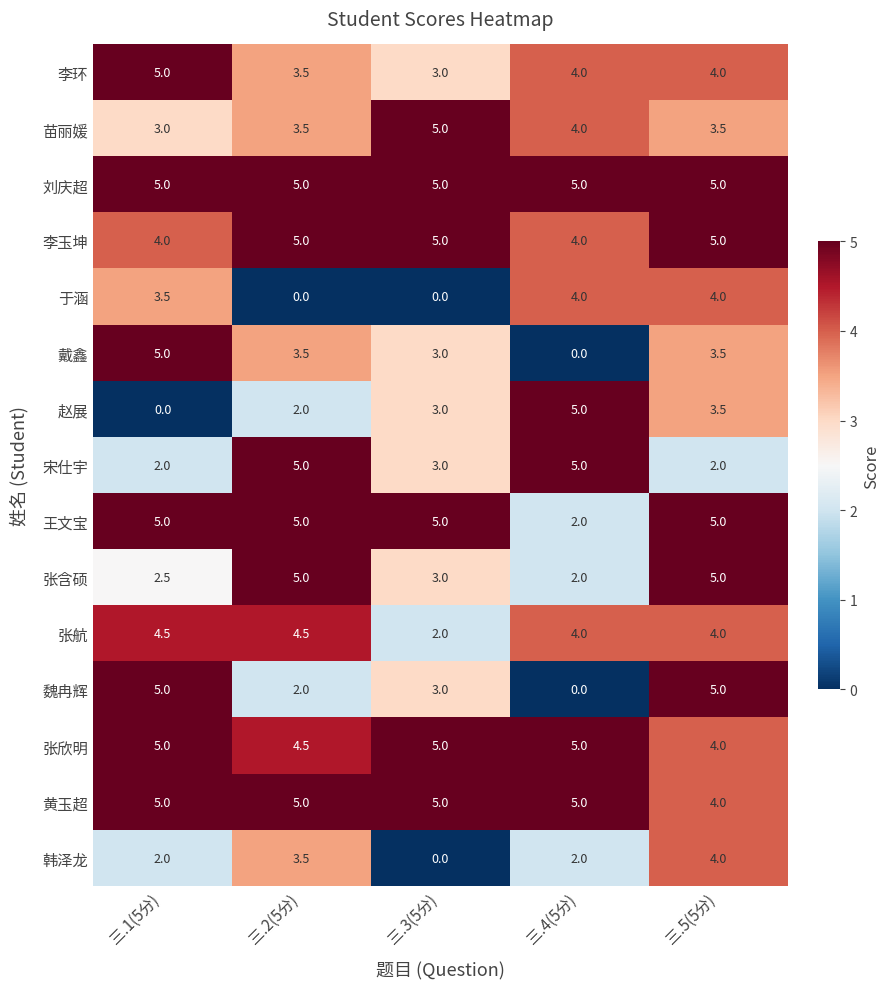

Where is 戴鑫 nearest to the value 2?

三.3(5分)